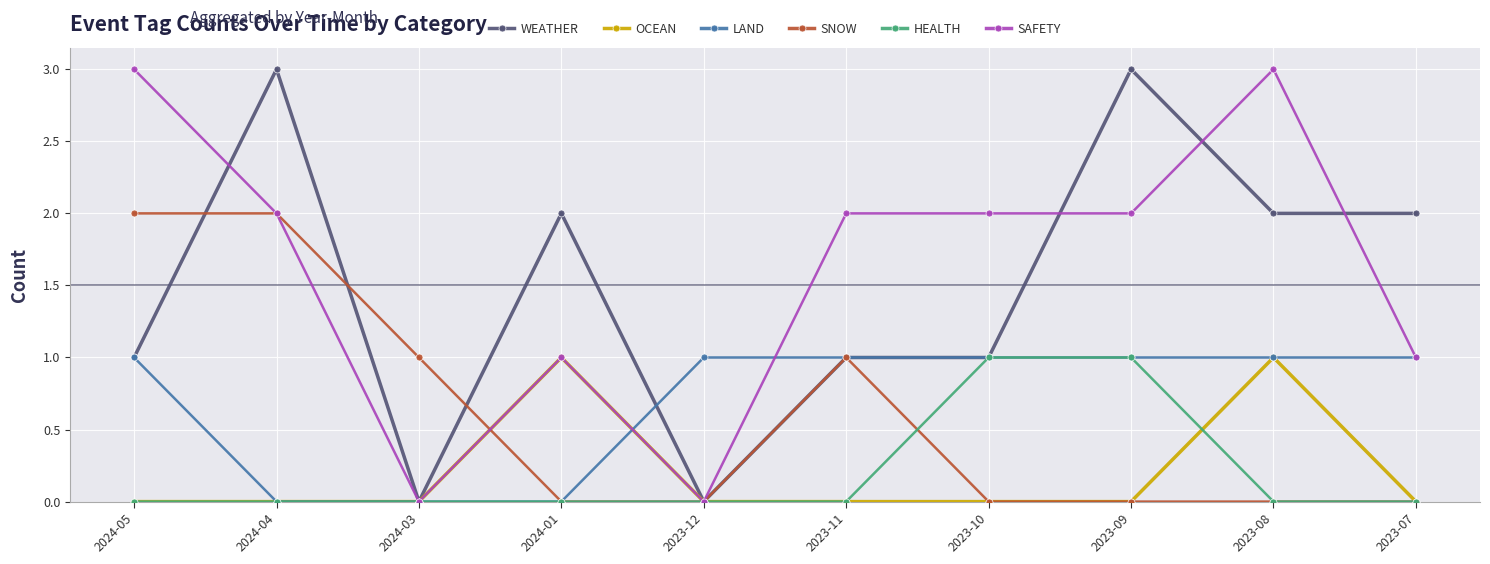

What is the total value across all series at 2023-08?

7